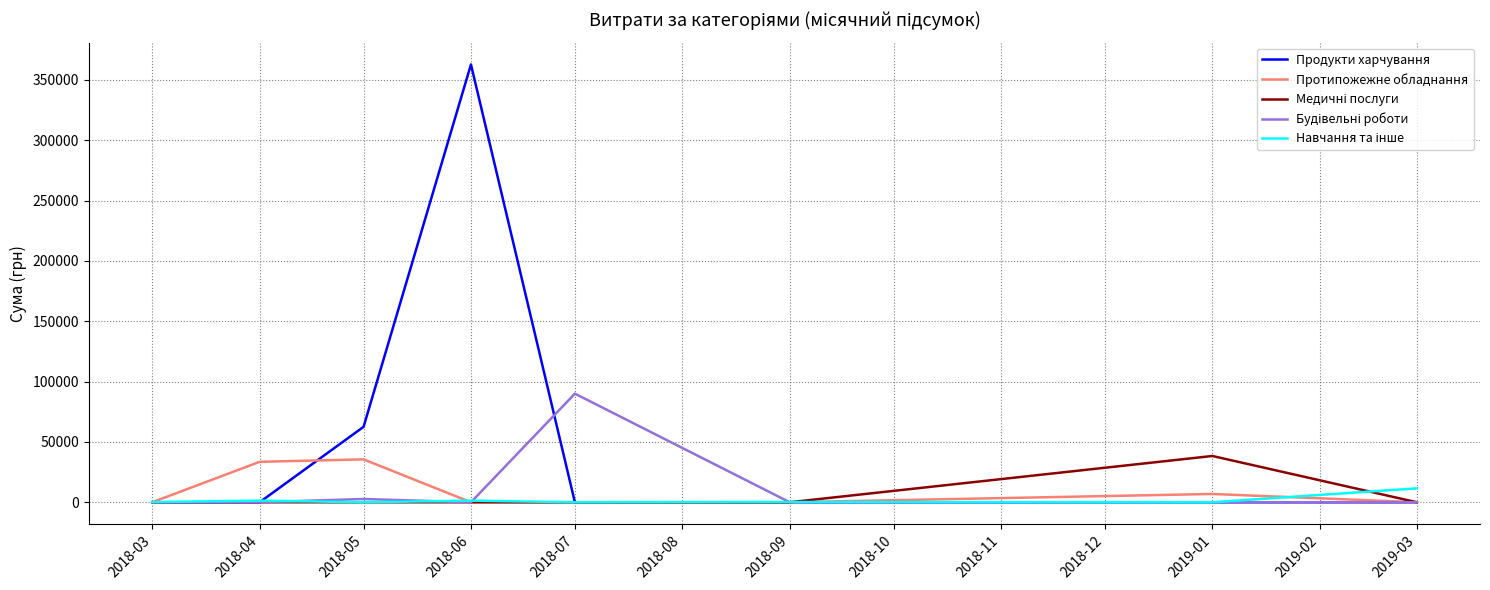

Which series has the largest total across all categories?

Продукти харчування